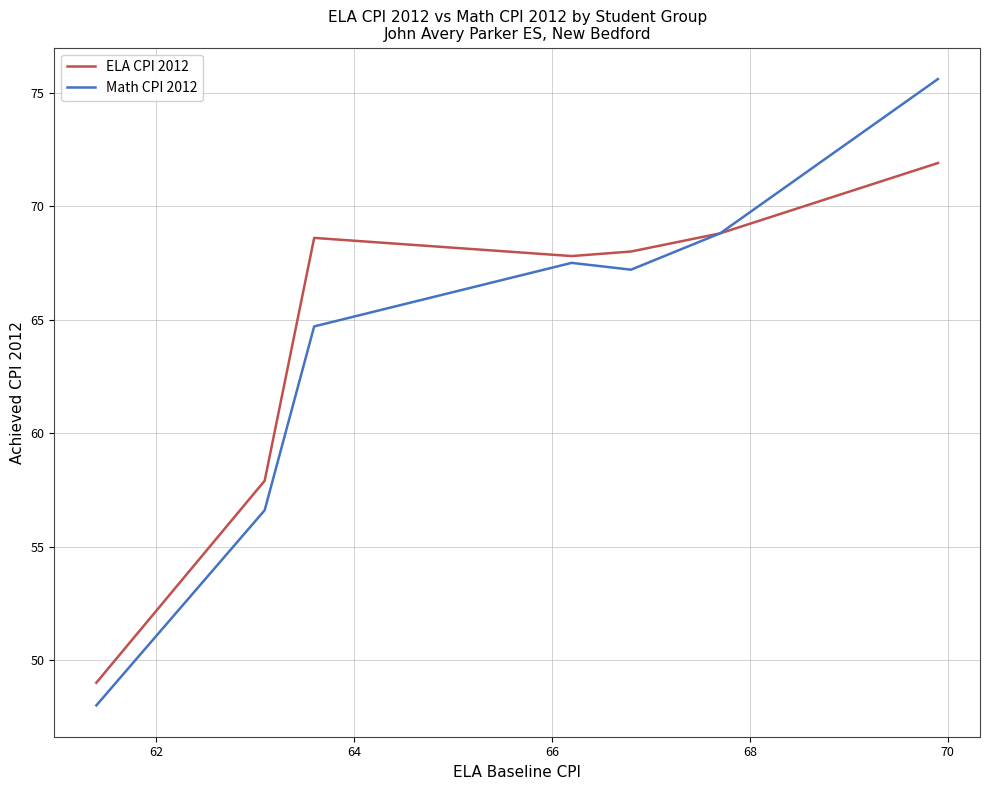

List the series in order of their peak value, lowest first.

ELA CPI 2012, Math CPI 2012